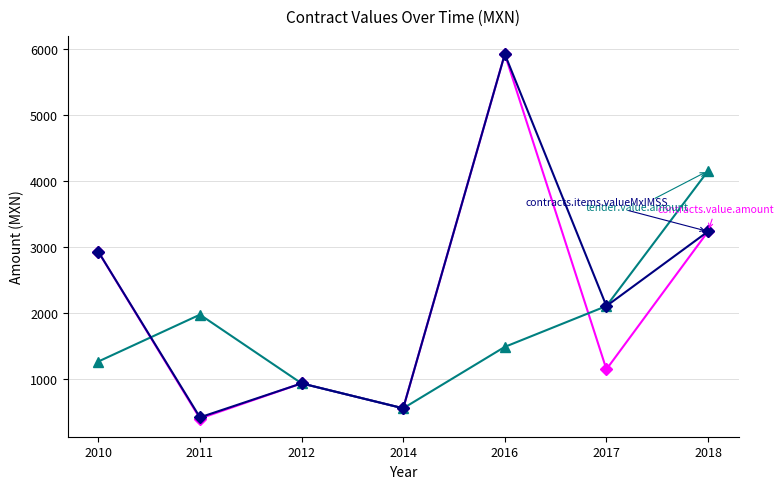

How many data points does each series have?

7